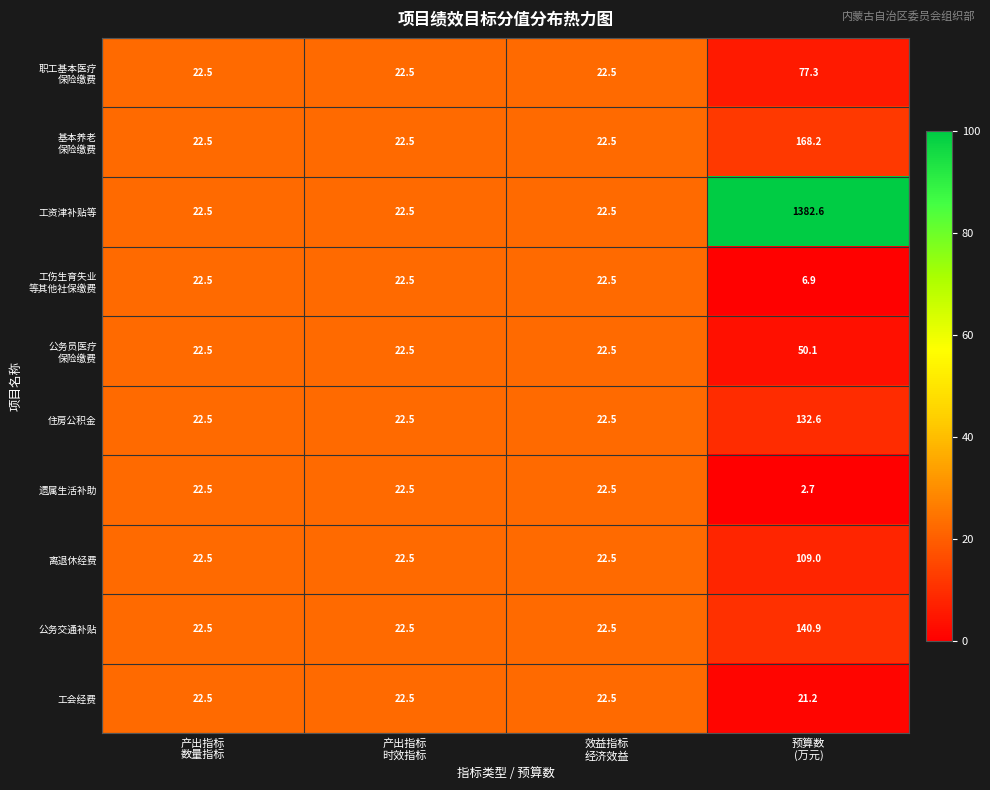

Which series has the widest spread of values?

工资津补贴等